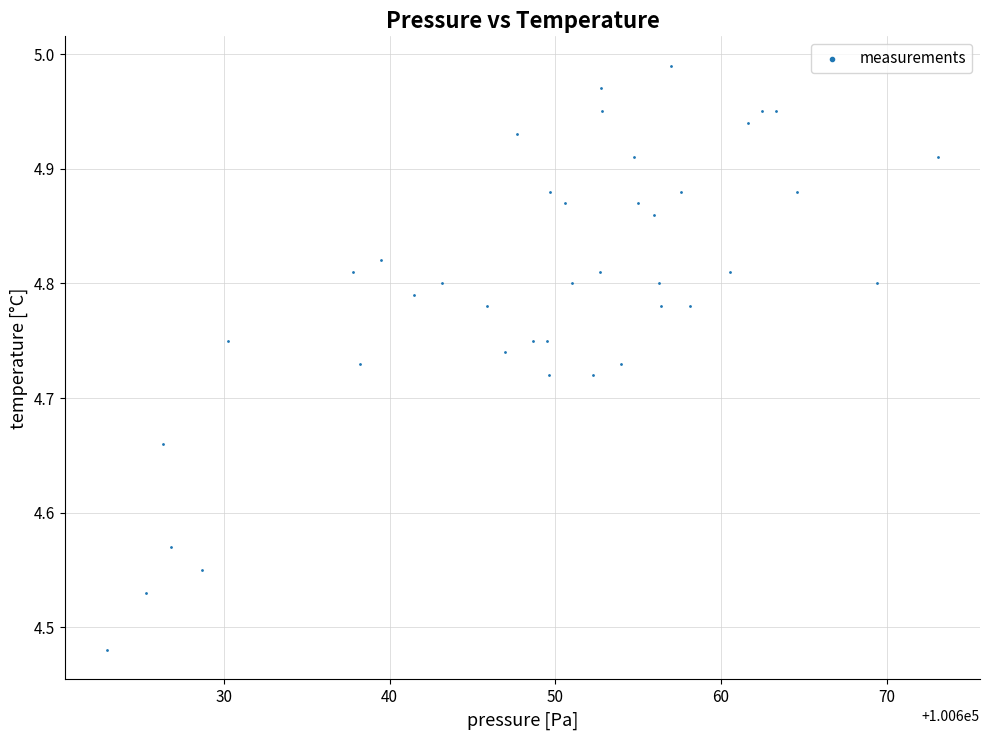

What is the range of Y values (max minus min)?

0.5